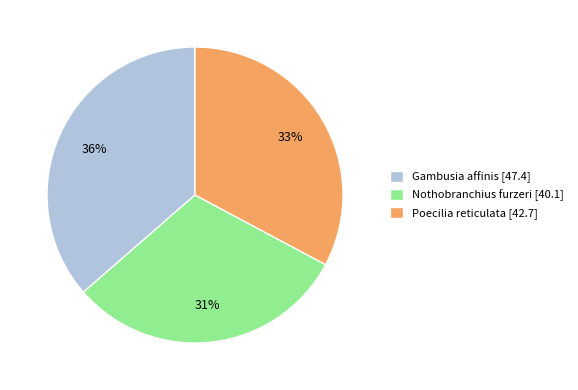

Rank the categories by value from highest to lowest.

Gambusia affinis, Poecilia reticulata, Nothobranchius furzeri